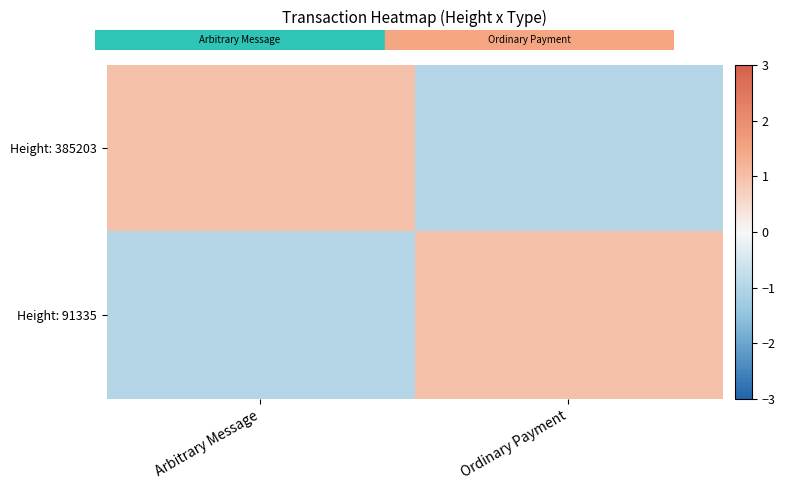

Reading left to right, extract all data points from this chart.

Height: 385203: Arbitrary Message=1	Ordinary Payment=-1
Height: 91335: Arbitrary Message=-1	Ordinary Payment=1